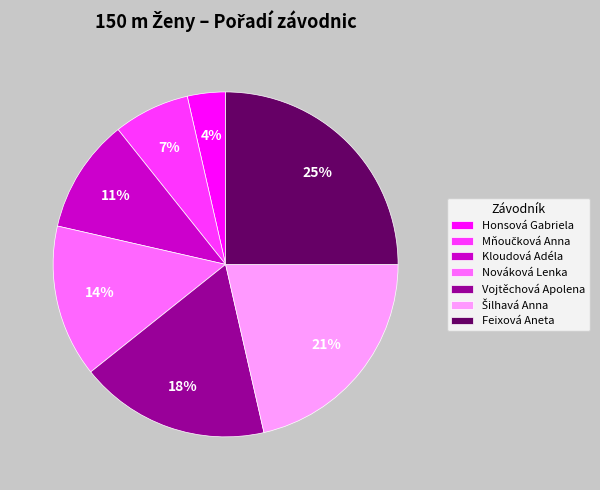

To the nearest percent, what is the difference between the largest and smallest slice percentages?

21%